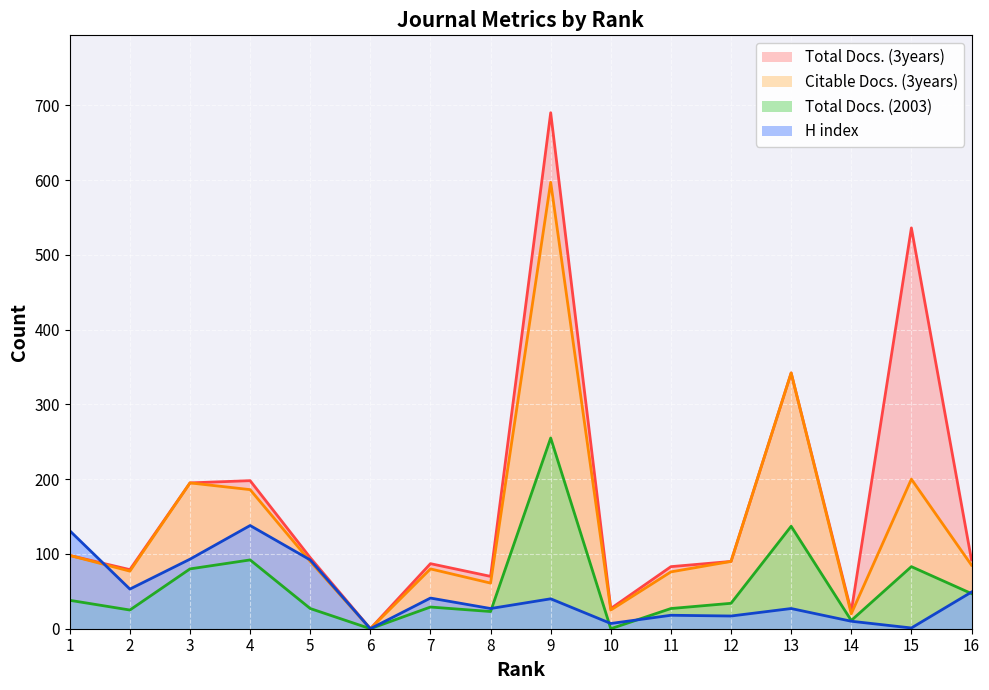

True or false: H index has a value of 12 at 10.

False